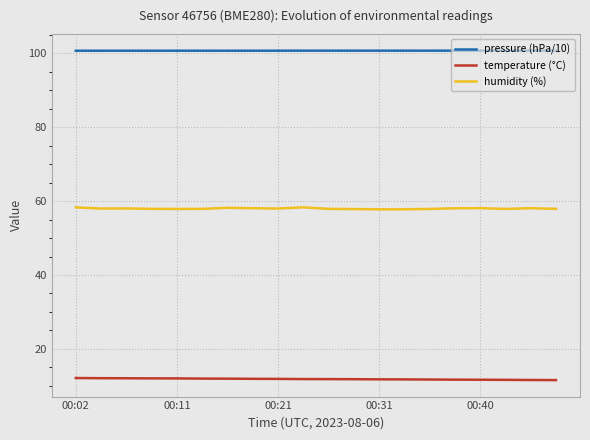

Which series has the largest total across all categories?

pressure (hPa/10)